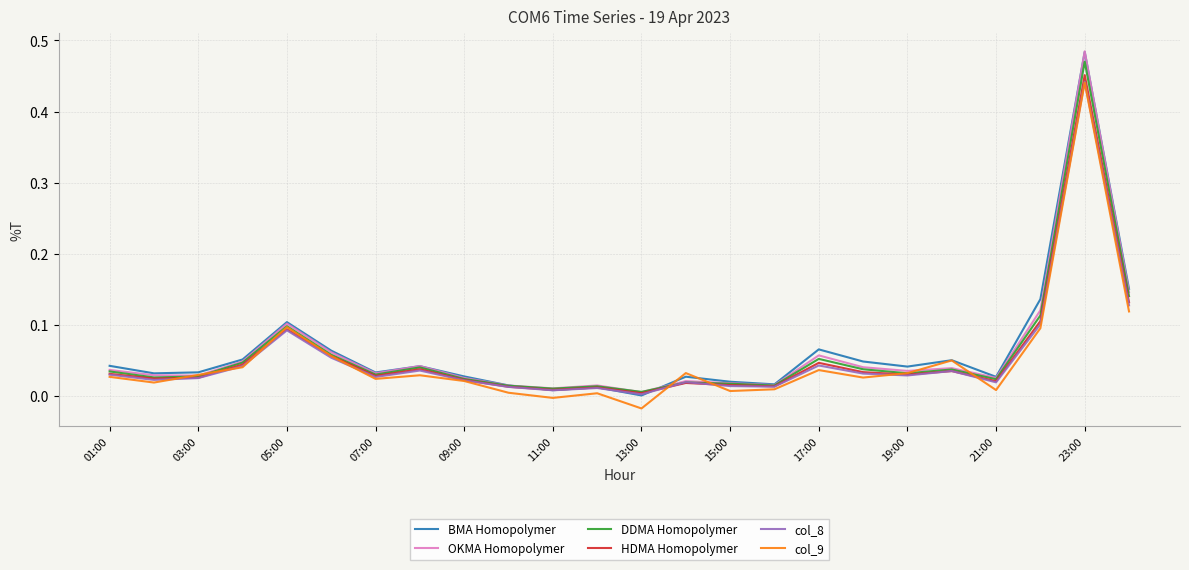

Which series has the widest spread of values?

BMA Homopolymer